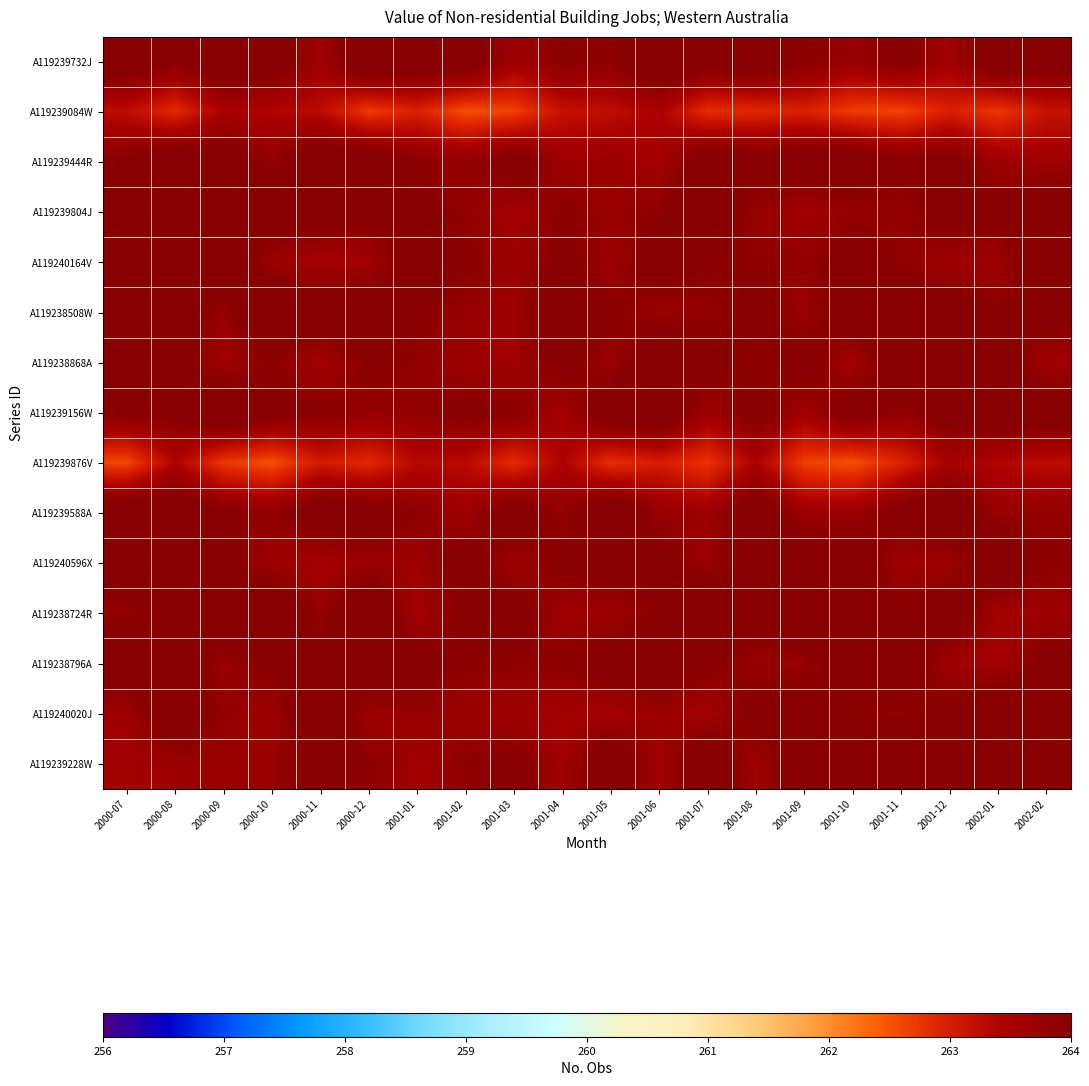

At 2001-04, list the series in order from largest to smallest.

A119238508W, A119238868A, A119240596X, A119240164V, A119239732J, A119239804J, A119238796A, A119239588A, A119239444R, A119238724R, A119239228W, A119239156W, A119240020J, A119239876V, A119239084W